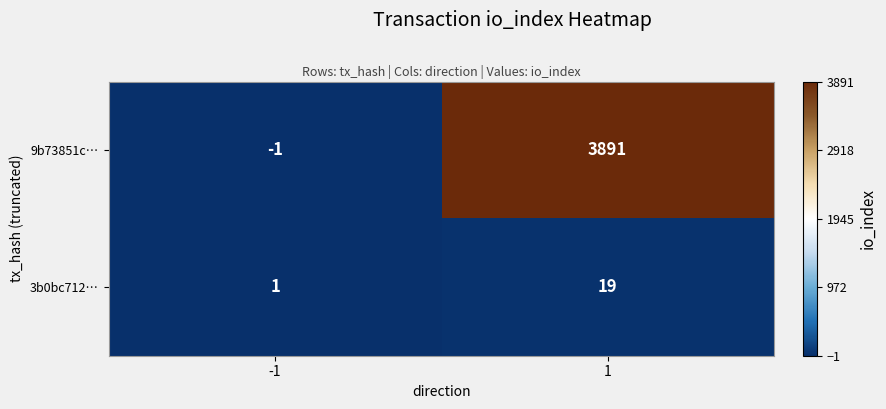

At which category does the chart reach its minimum across all series?

-1